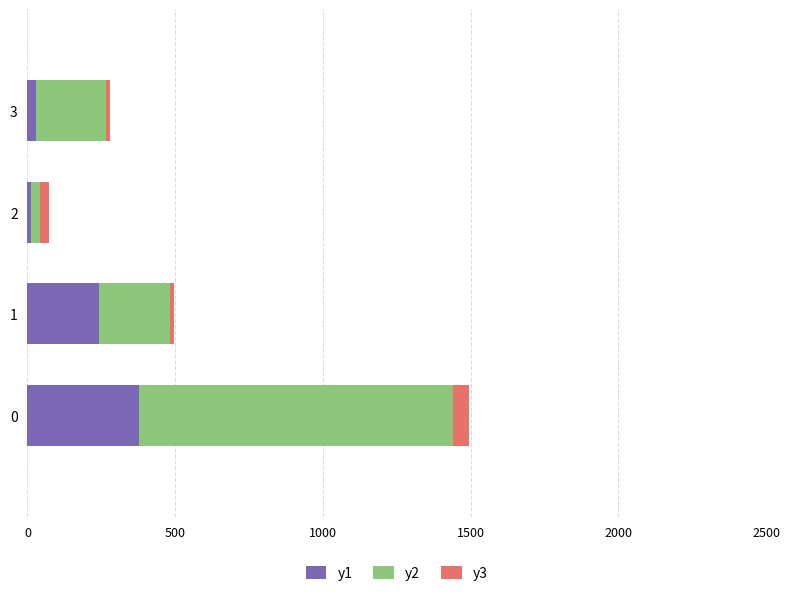

The y1 series shows 255.0 at 0. True or false?

False